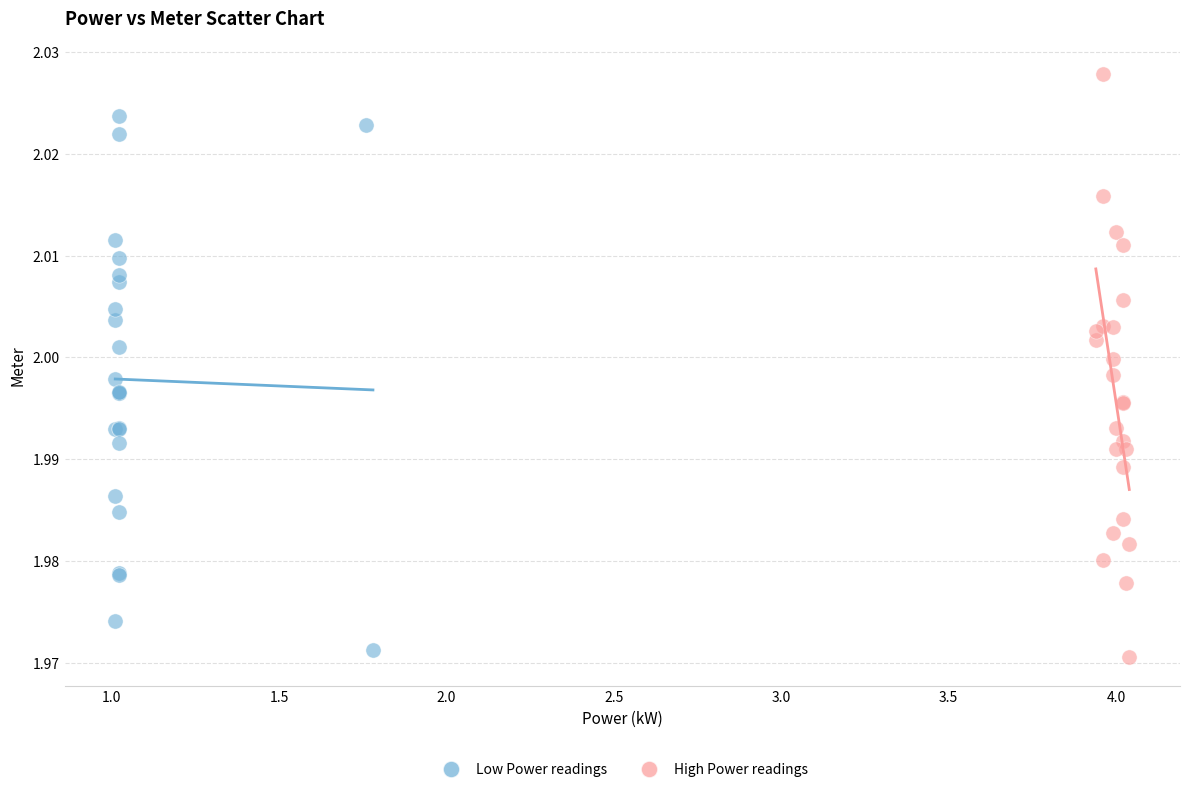

Which series has the widest spread of Y values?

High Power readings